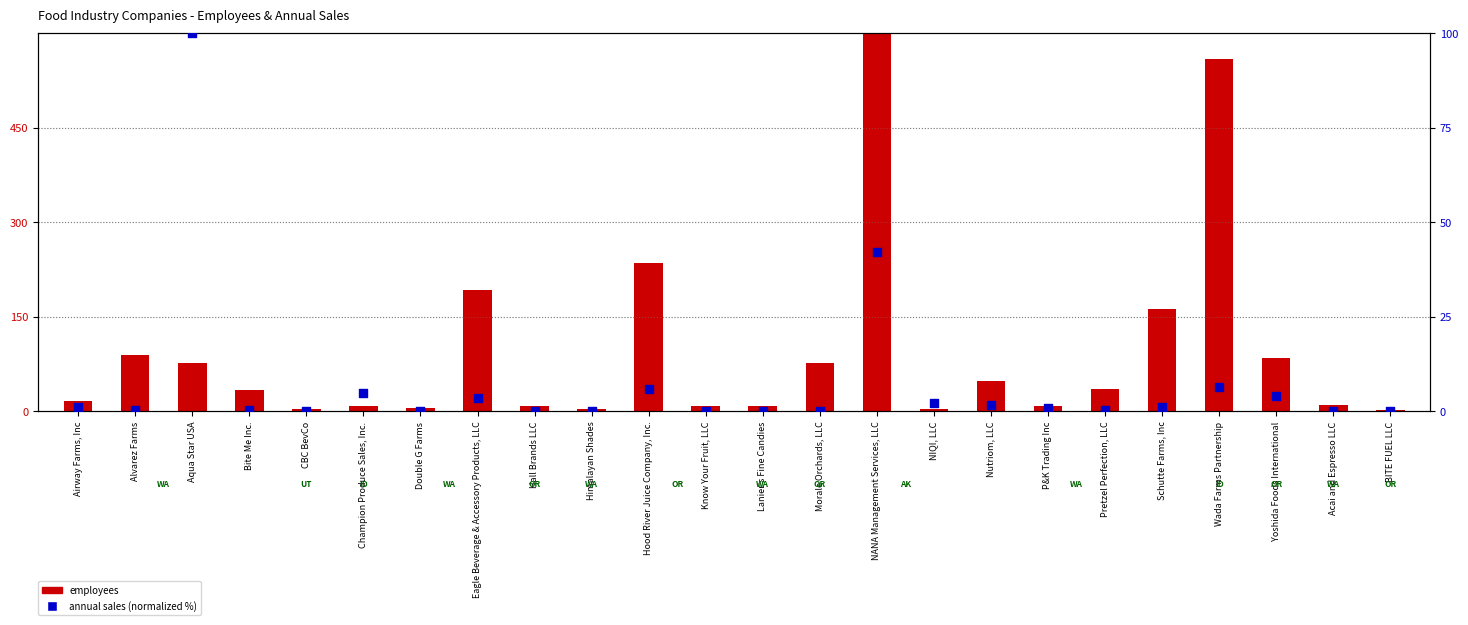

What is the total value across all series at Know Your Fruit, LLC?

8.0